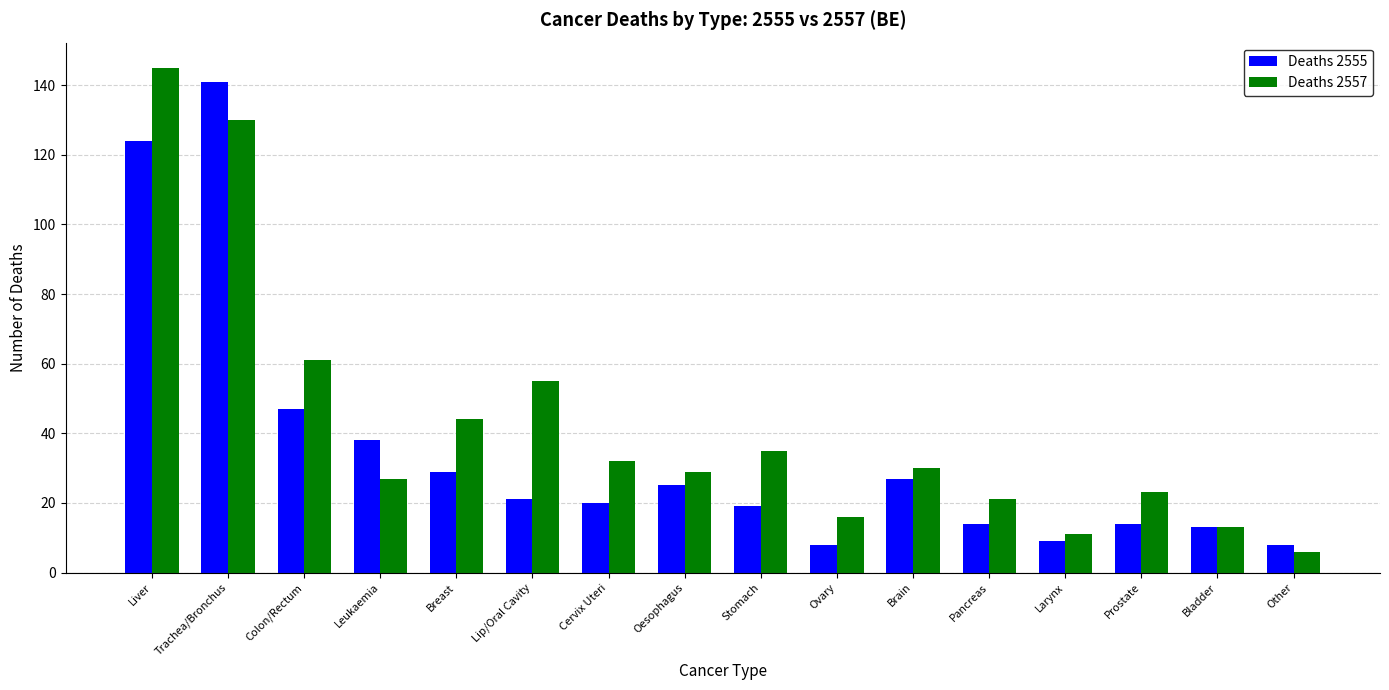

What is the label of the 11th bar from the left?

Brain